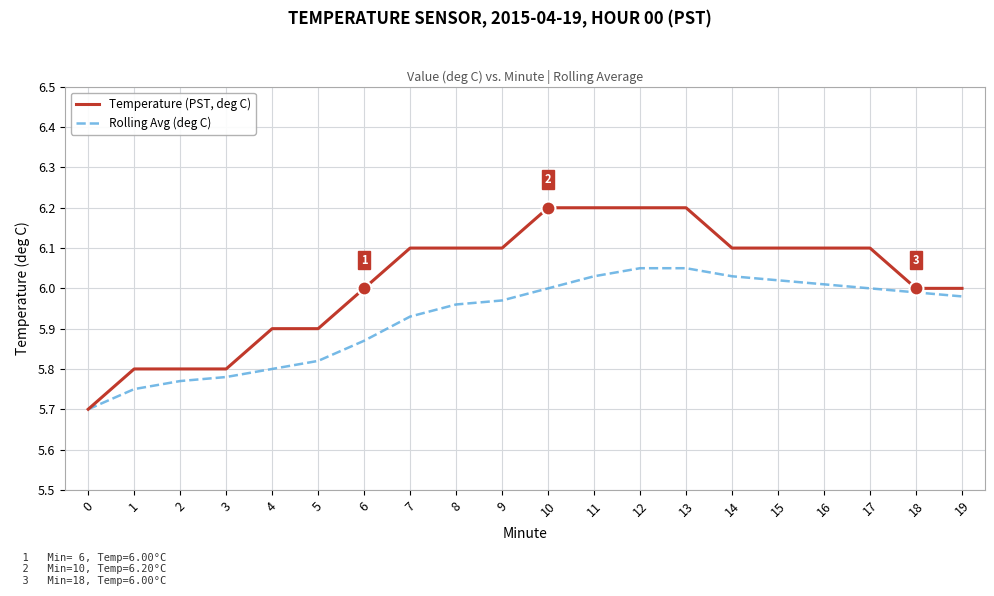

What is the greatest value displayed?

6.2